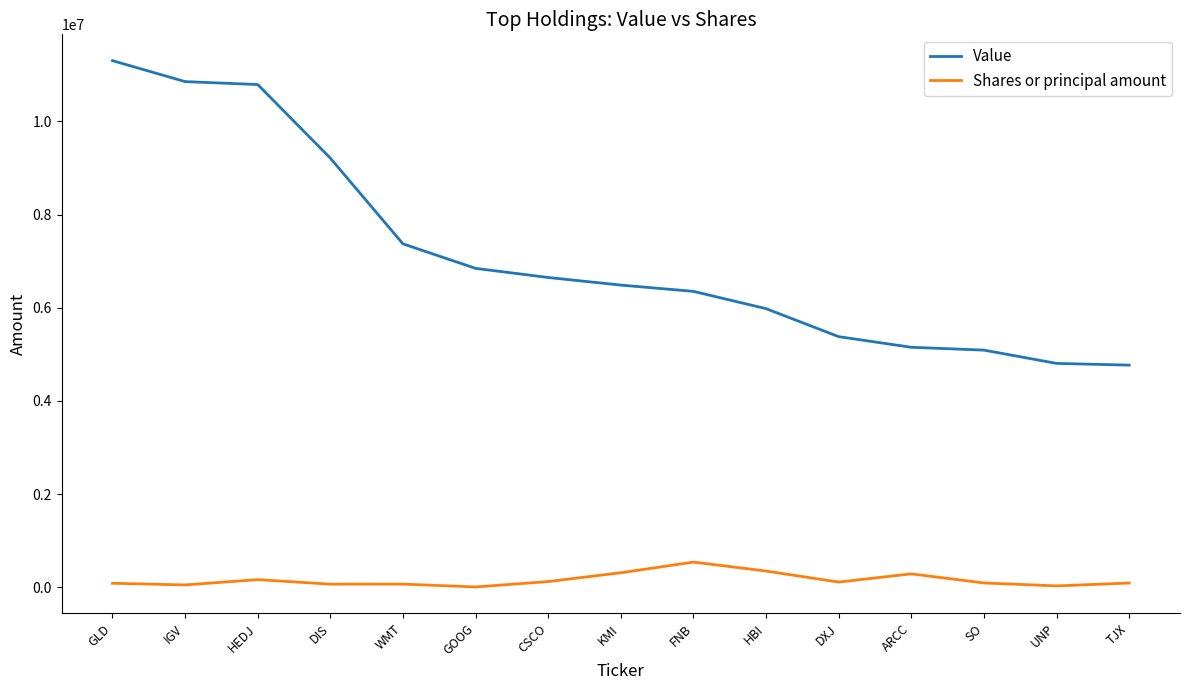

True or false: Value and Shares or principal amount cross at least once.

False